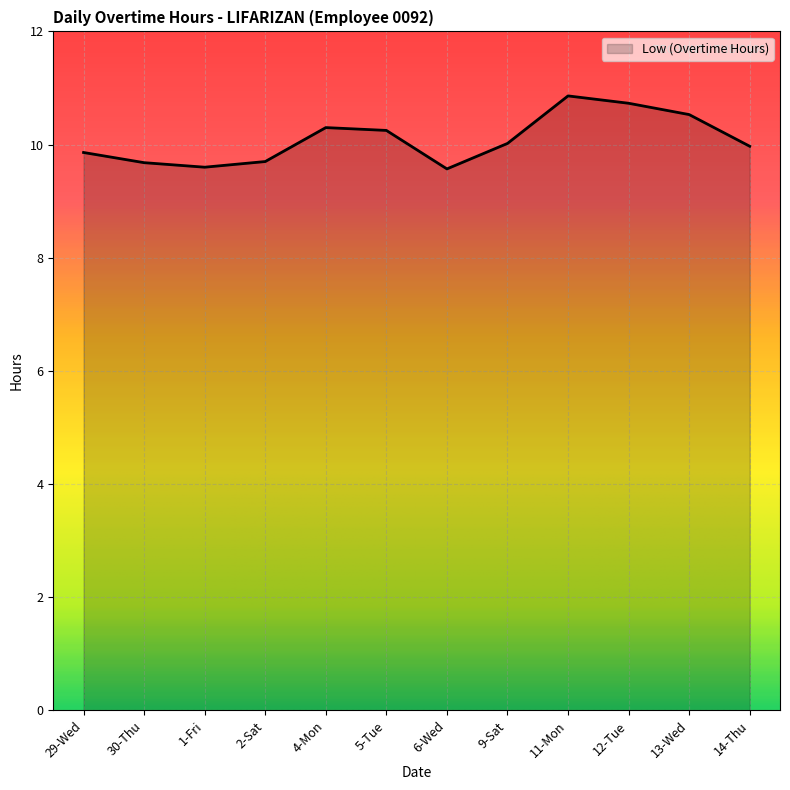

What is the ratio of the value at 11-Mon to the value at 4-Mon?

1.1